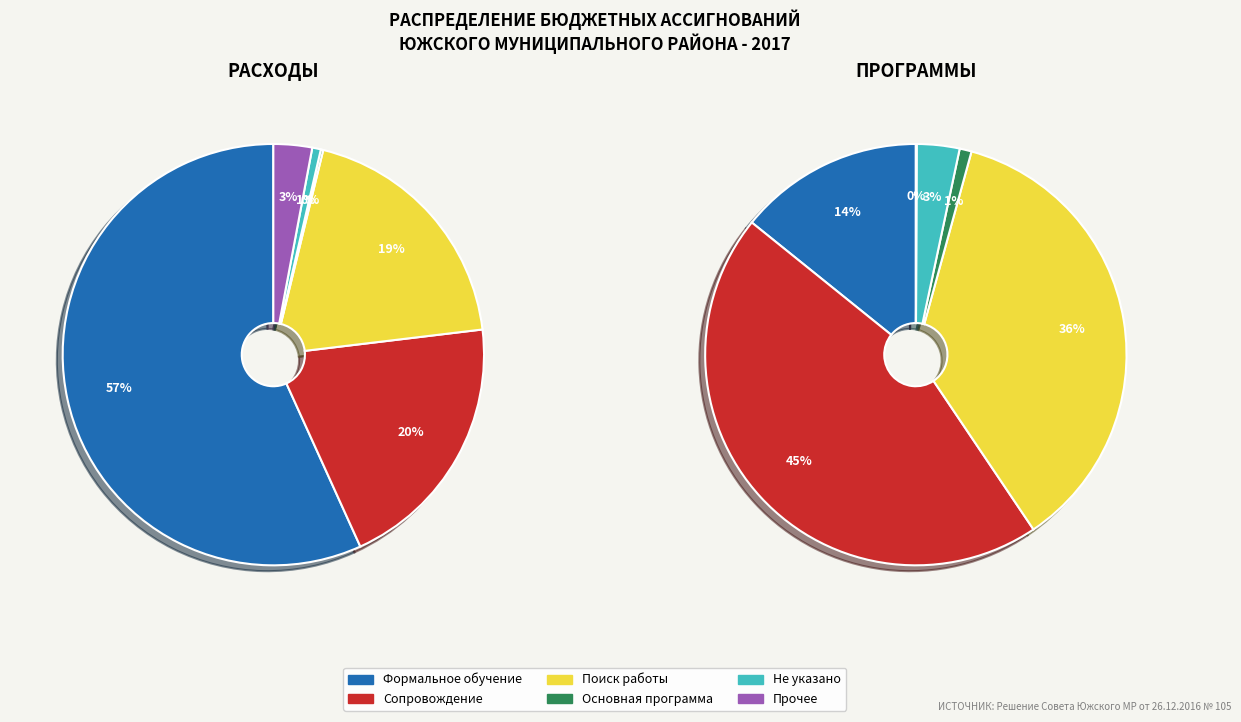

True or false: Развитие дошкольных учреждений accounts for 25% of the total.

False